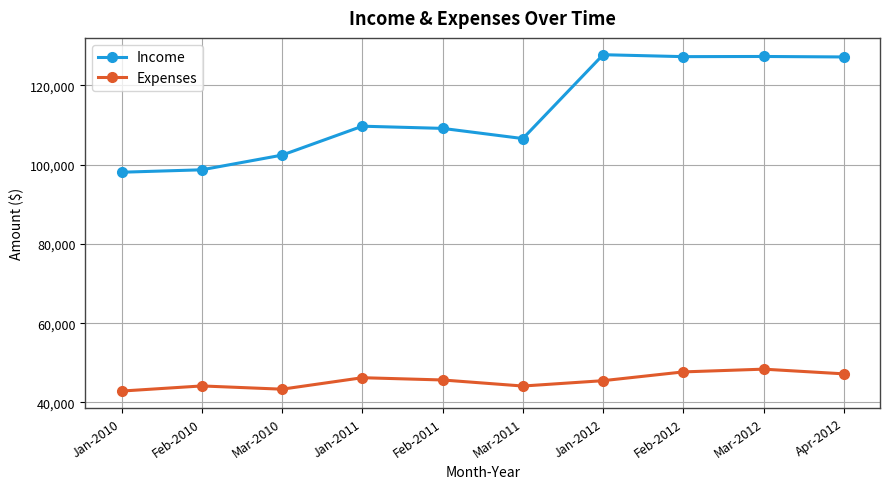

What is the sum of all Expenses values?

455274